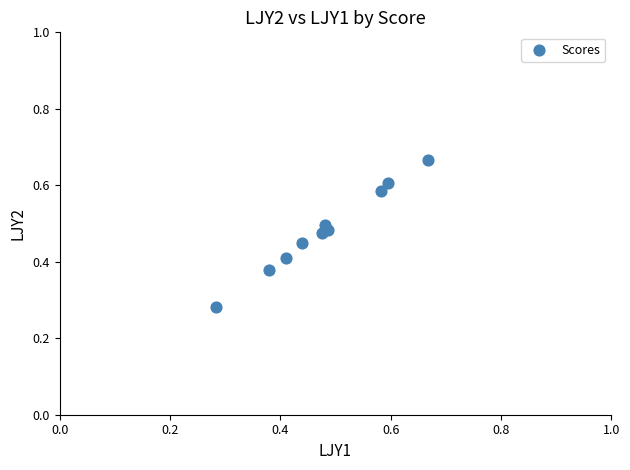

How many data points are displayed?

10